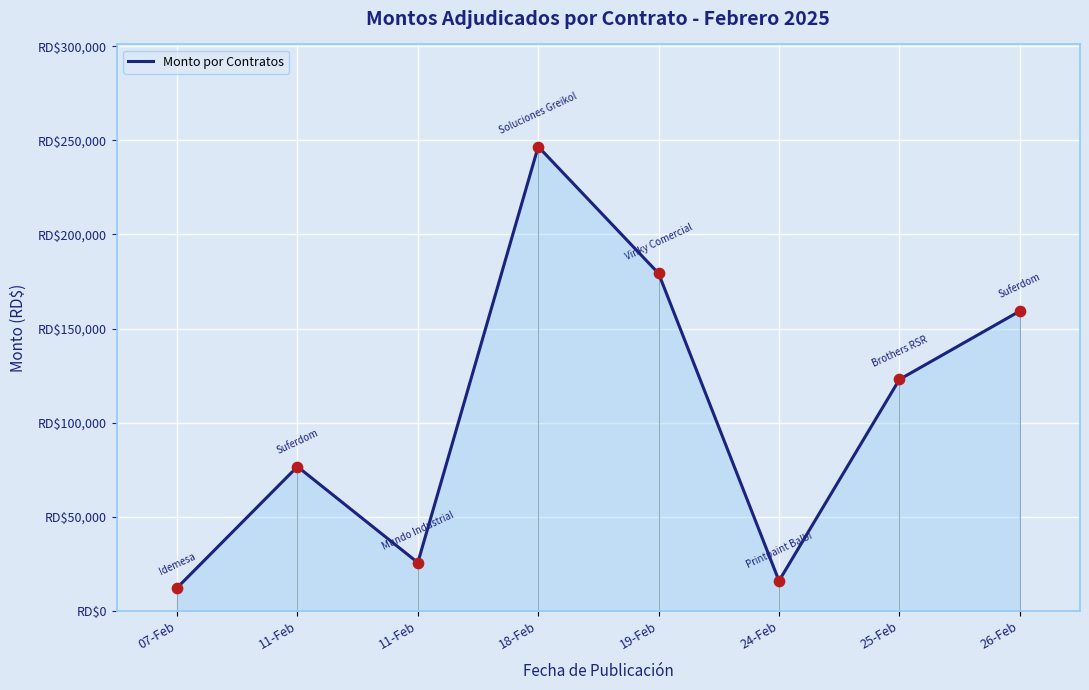

What is the change in value from 11-Feb to 26-Feb?

+82600